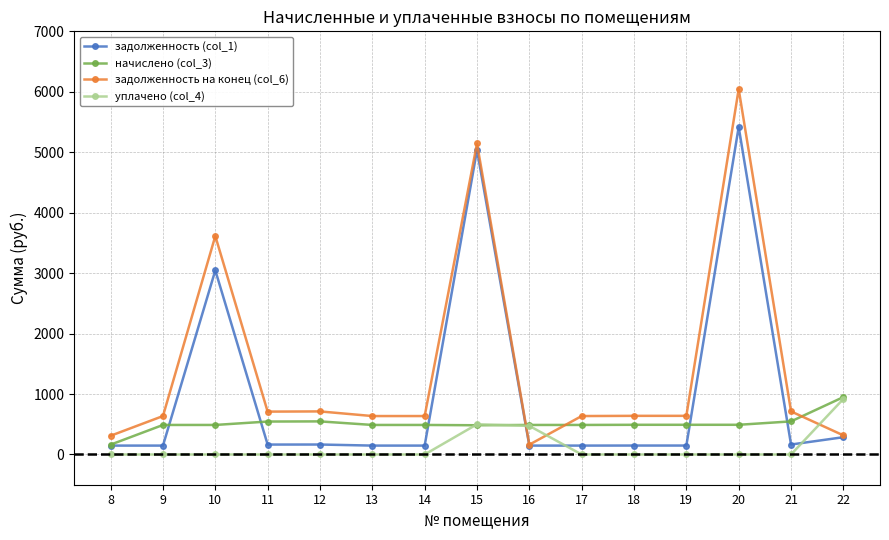

What is the difference between the highest and lowest values at 11?

709.3